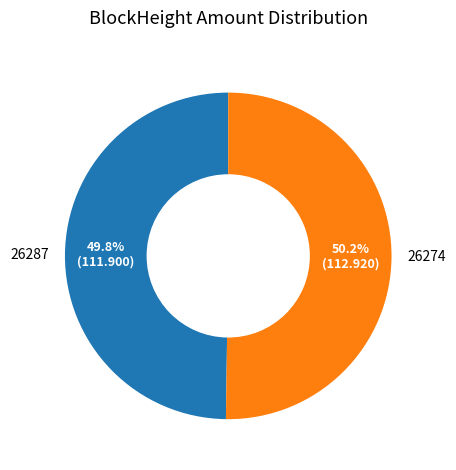

Do 26274 and 26287 together represent more than half of the pie?

Yes